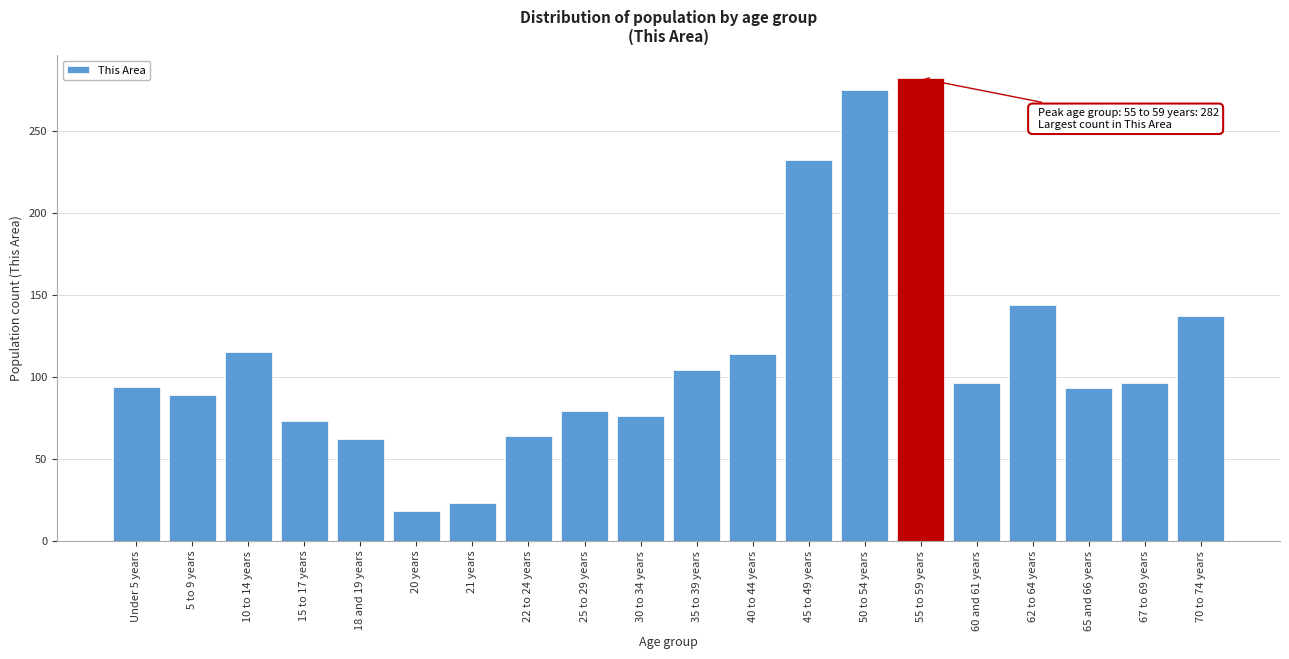

What is the sum of all values?

2266